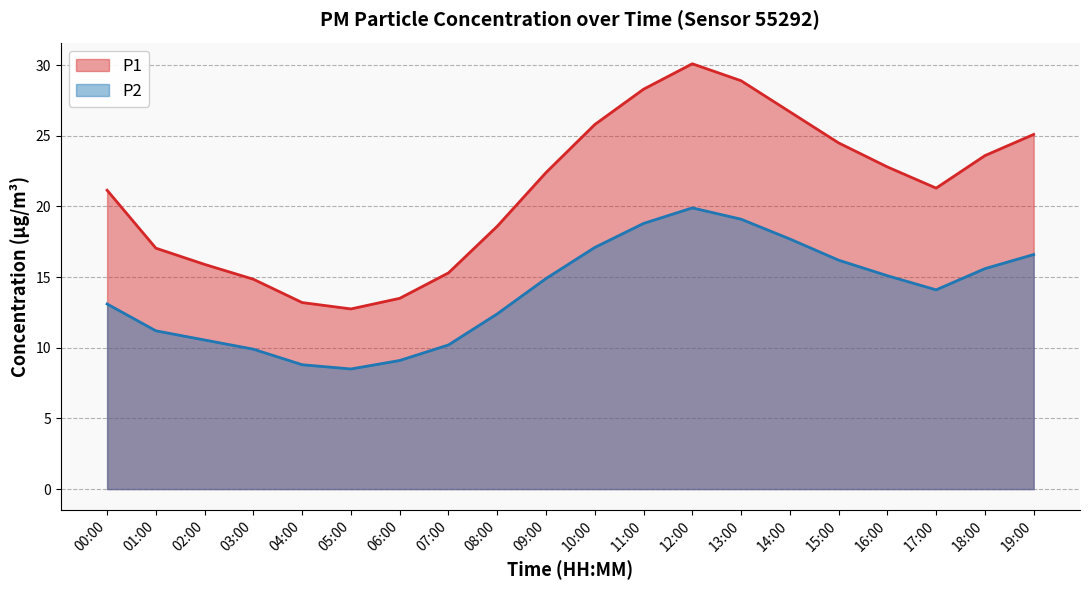

Where does the P1 series first go above 22?

09:00